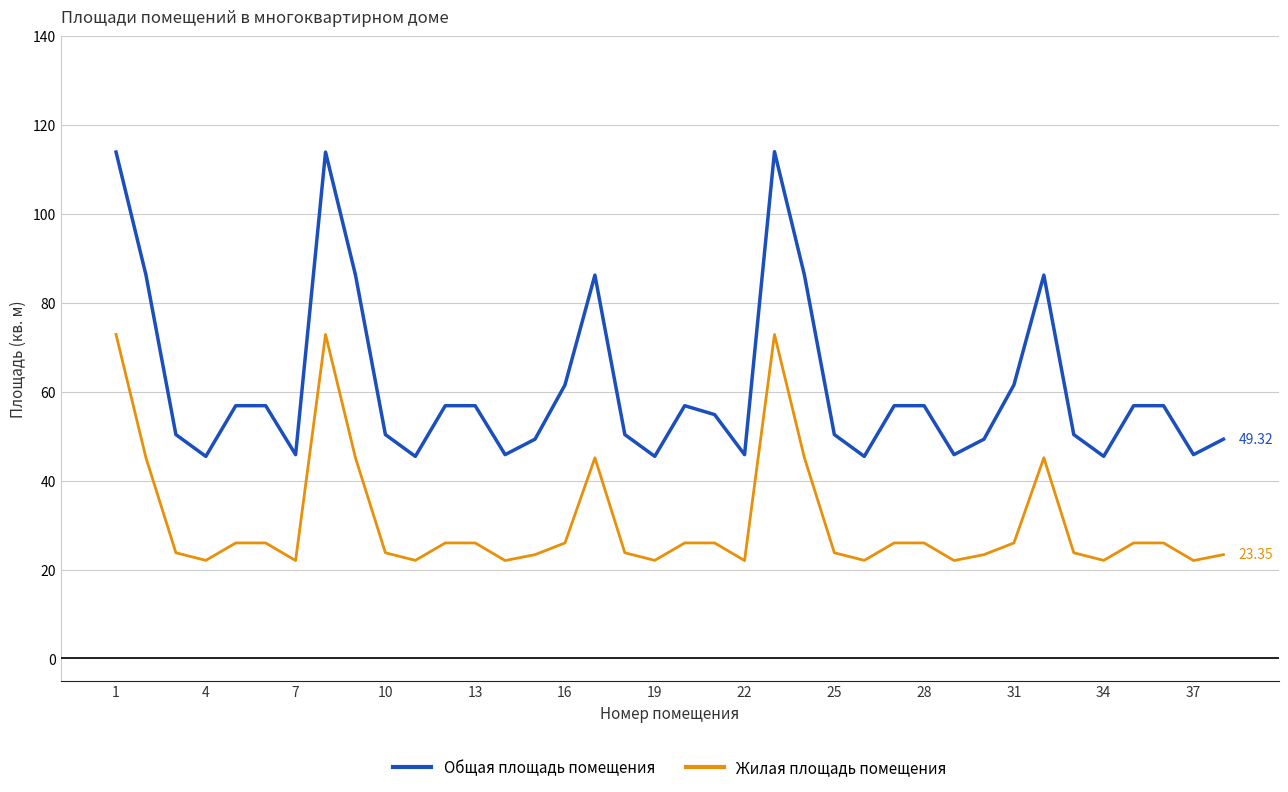

Rank the series by their average value, from lowest to highest.

Жилая площадь помещения, Общая площадь помещения